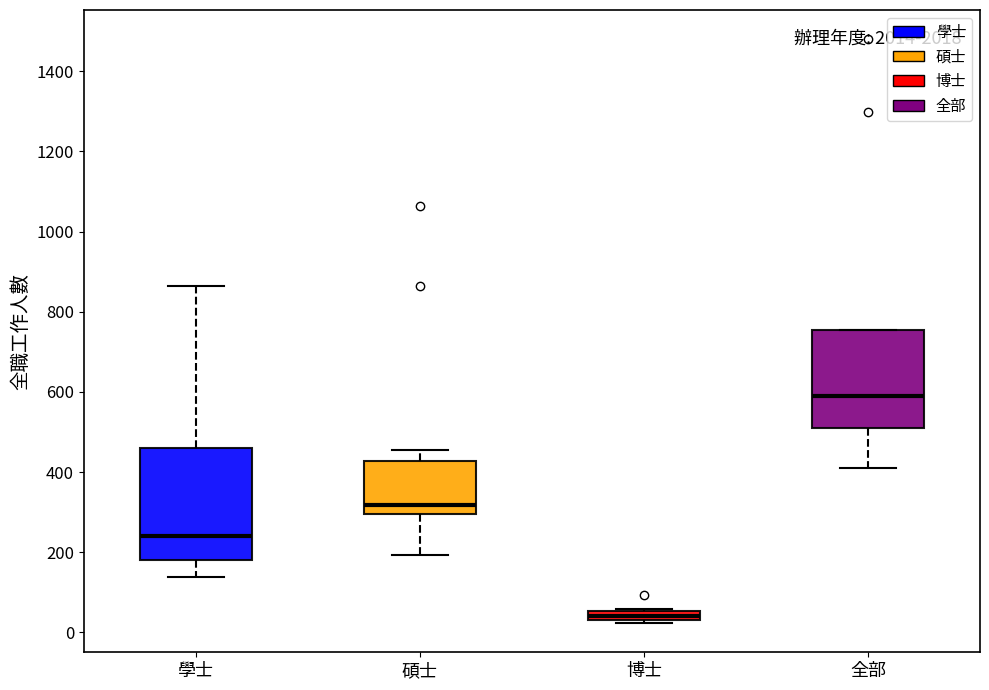

Where does the lower whisker of the box for 學士 end on the y-axis? The values are not printed on the chart, so give them approximately, as read against the axis.

140